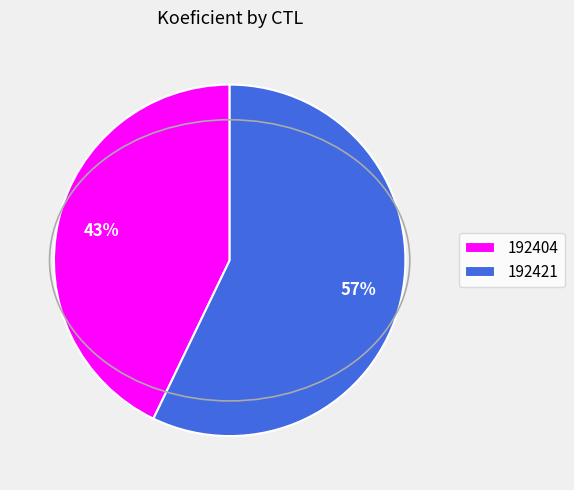

Rank the categories by value from highest to lowest.

192421, 192404